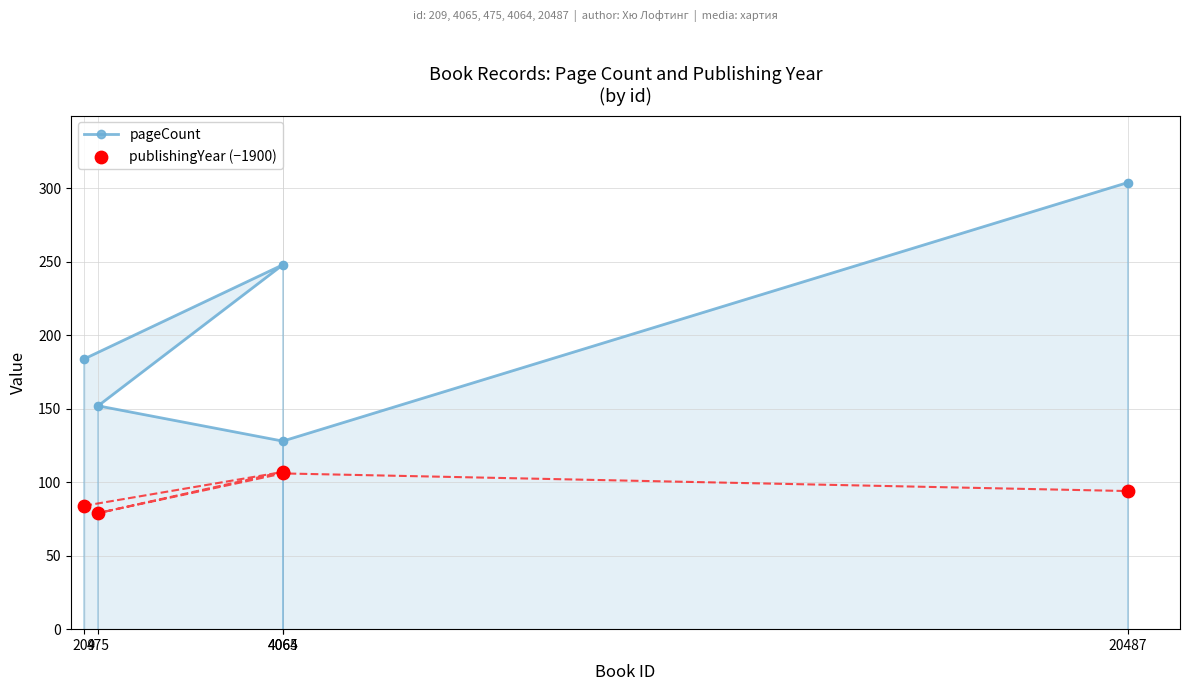

What are all the series names shown in the legend?

pageCount, publishingYear (−1900)